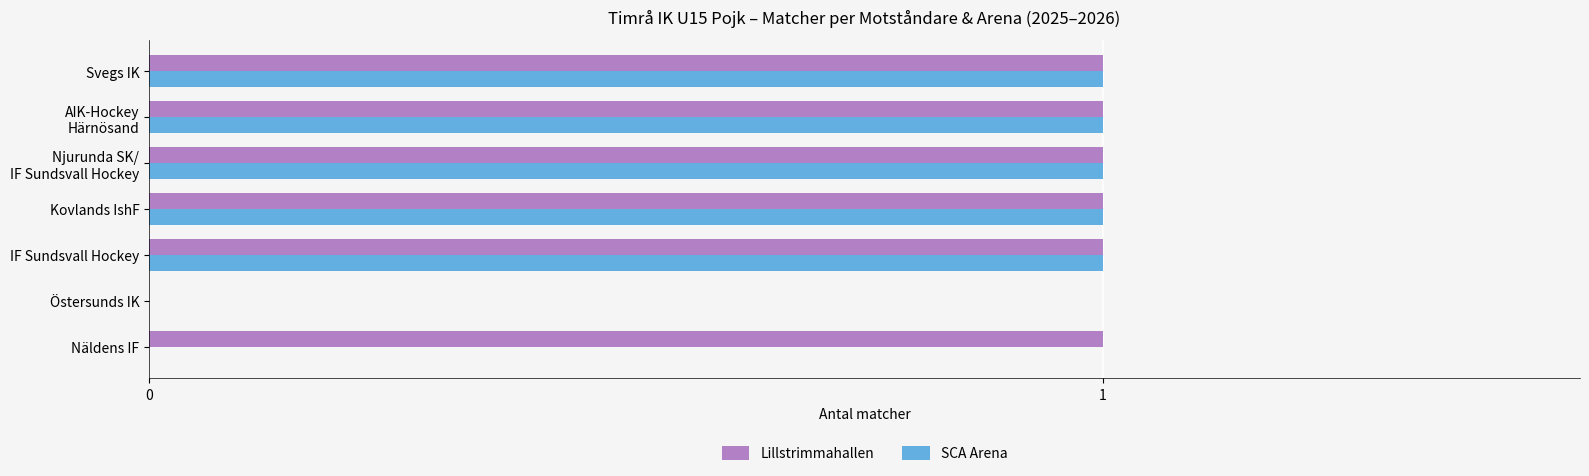

Which series has the largest total across all categories?

Lillstrimmahallen